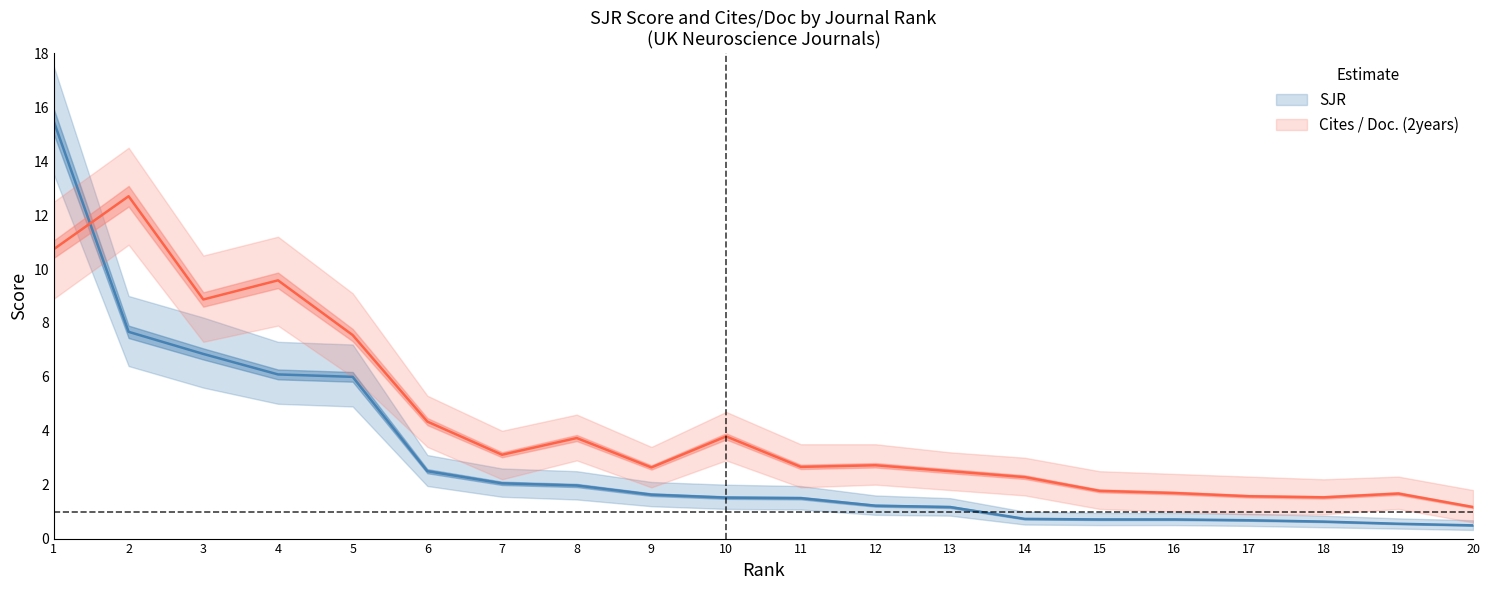

Reading left to right, extract all data points from this chart.

SJR: 1=15.5	2=7.7	3=6.8	4=6.1	5=6.0	6=2.5	7=2.0	8=2.0	9=1.6	10=1.5	11=1.5	12=1.2	13=1.2	14=0.7	15=0.7	16=0.7	17=0.7	18=0.6	19=0.6	20=0.5
SJR_upper: 1=17.5	2=9.0	3=8.2	4=7.3	5=7.2	6=3.1	7=2.6	8=2.5	9=2.1	10=2.0	11=1.9	12=1.6	13=1.5	14=1.0	15=0.9	16=0.9	17=0.9	18=0.8	19=0.8	20=0.7
SJR_lower: 1=13.5	2=6.4	3=5.6	4=5.0	5=4.9	6=1.9	7=1.6	8=1.4	9=1.2	10=1.1	11=1.1	12=0.9	13=0.8	14=0.5	15=0.5	16=0.5	17=0.5	18=0.4	19=0.4	20=0.3
Cites_per_Doc: 1=10.7	2=12.7	3=8.9	4=9.6	5=7.5	6=4.3	7=3.1	8=3.7	9=2.6	10=3.8	11=2.7	12=2.7	13=2.5	14=2.3	15=1.8	16=1.7	17=1.6	18=1.5	19=1.7	20=1.2
Cites_upper: 1=12.5	2=14.5	3=10.5	4=11.2	5=9.1	6=5.3	7=4.0	8=4.6	9=3.4	10=4.7	11=3.5	12=3.5	13=3.2	14=3.0	15=2.5	16=2.4	17=2.3	18=2.2	19=2.3	20=1.8
Cites_lower: 1=8.9	2=10.9	3=7.3	4=7.9	5=6.0	6=3.4	7=2.2	8=2.9	9=1.9	10=2.9	11=1.9	12=2.0	13=1.8	14=1.6	15=1.1	16=1.0	17=0.9	18=0.9	19=1.1	20=0.6